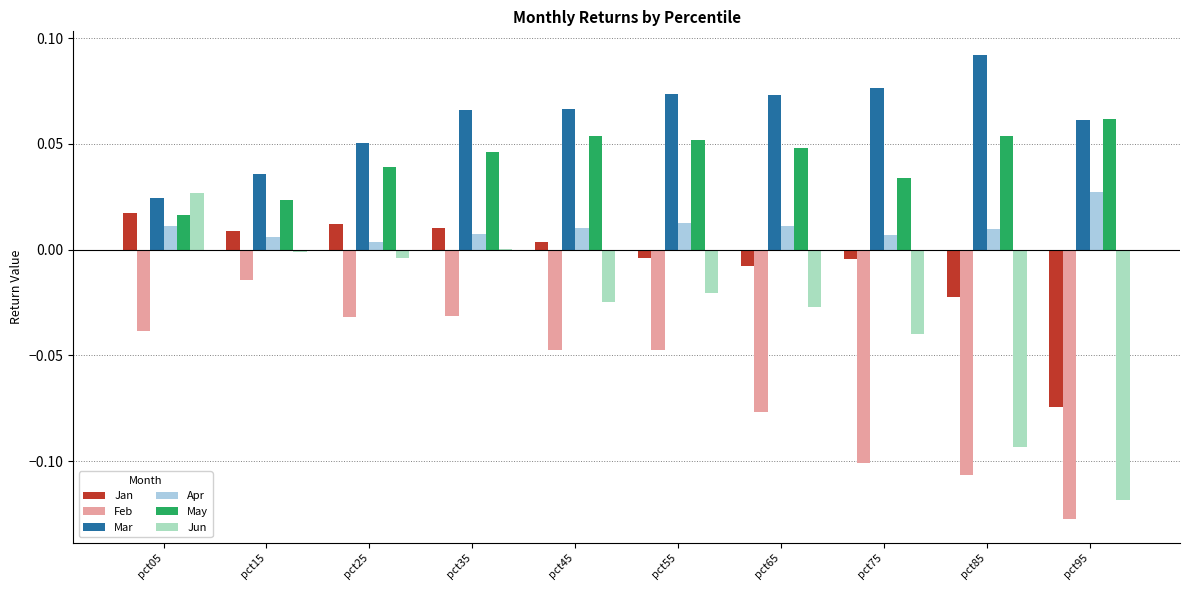

Is the value of Mar at pct65 greater than the value of Jun at pct75?

Yes